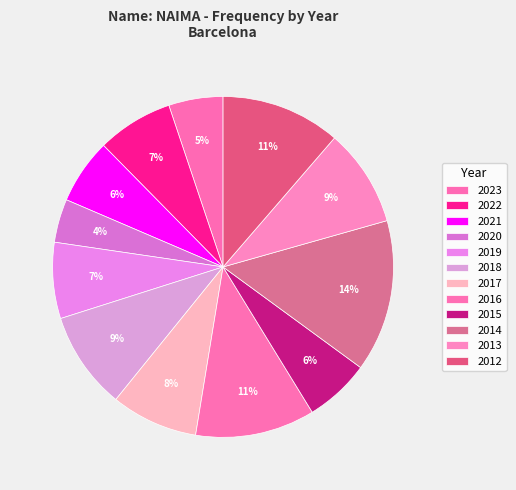

Count the number of slices in the pie.

12